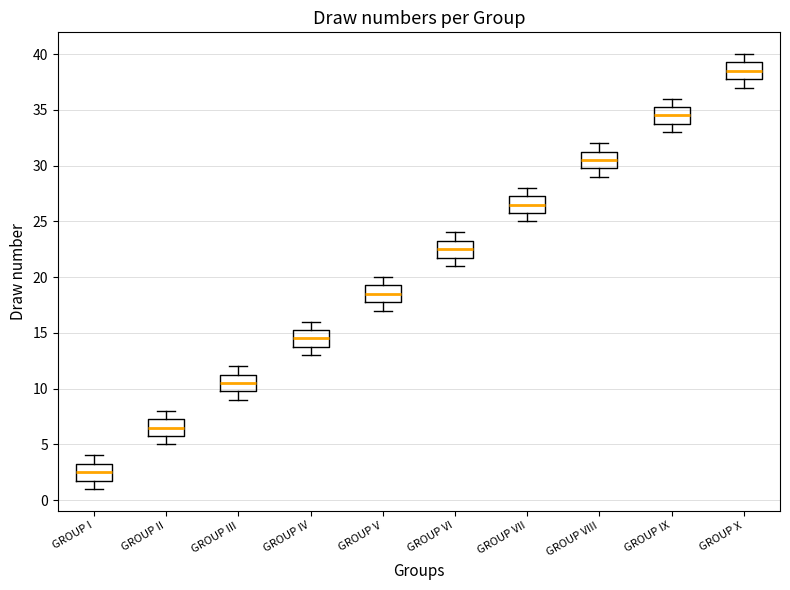

Which box has the highest median line?

GROUP X